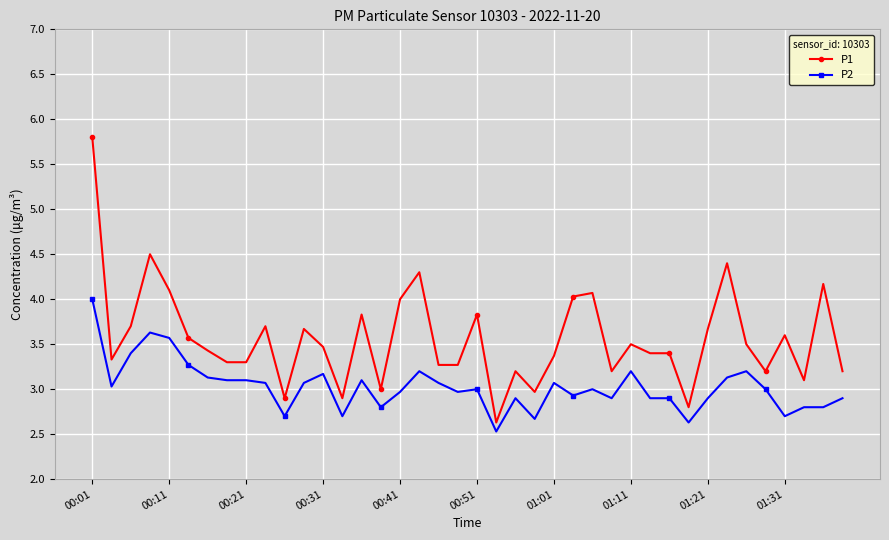

What is the minimum value shown in the chart?

2.5